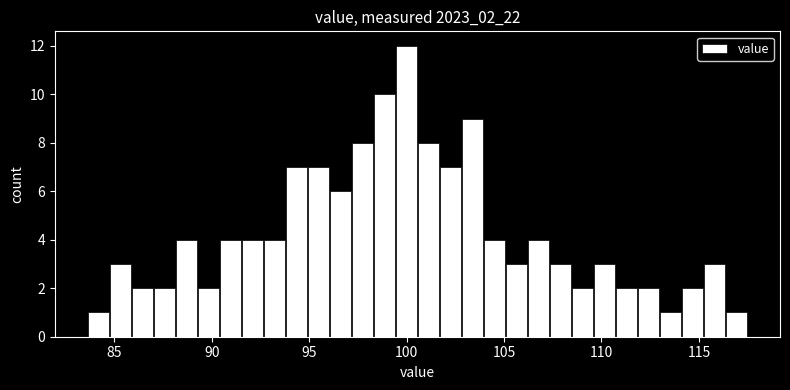

Read against the x-axis, roughly where is the centre of the tallest bar?

100.0